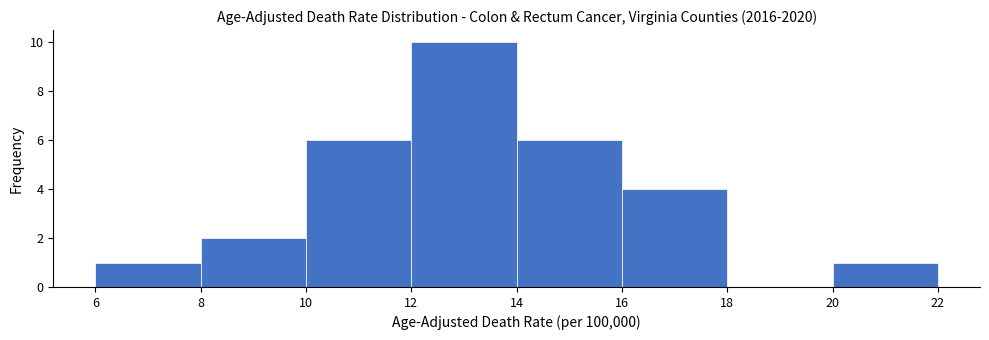

Reading left to right, list every bar in this chart as the range it spans on the x-axis followed by its height. The values are not printed on the chart, so give them approximately, as read against the axis.

6 to 8: 1
8 to 10: 2
10 to 12: 6
12 to 14: 10
14 to 16: 6
16 to 18: 4
18 to 20: 0
20 to 22: 1